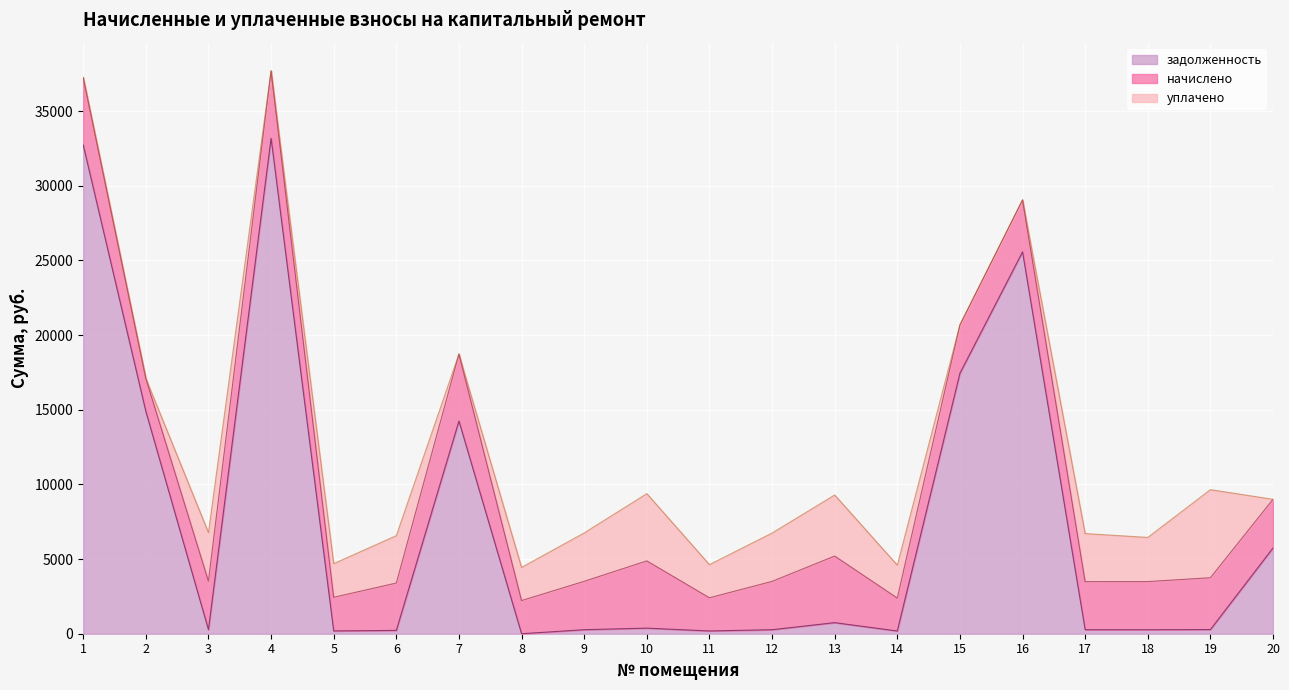

The уплачено series shows 2081.3 at 12. True or false?

False